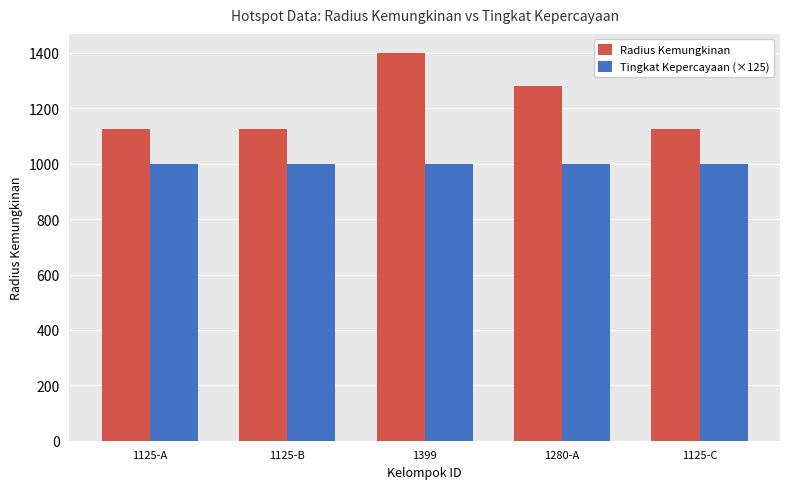

Between 1399 and 1125-C, which series saw the biggest shift?

Radius Kemungkinan